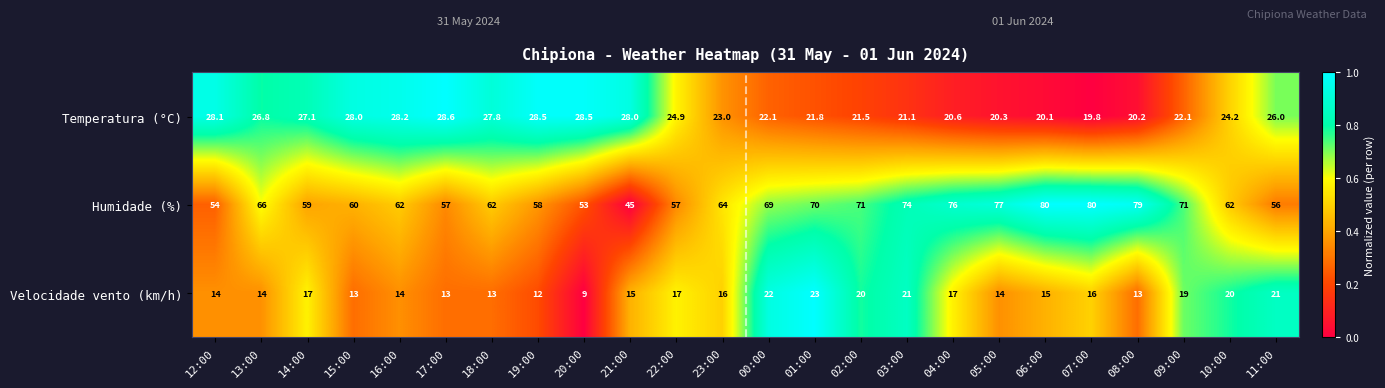

The value of Temperatura (°C) at 10:00 is 24.2. True or false?

True